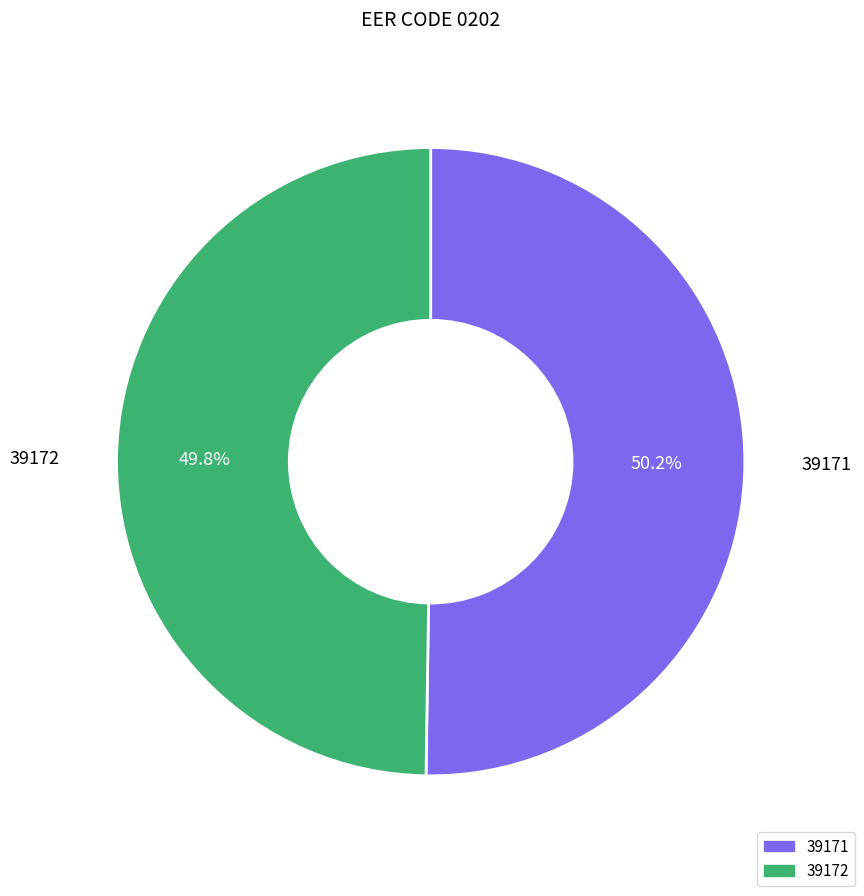

What is the ratio of the value at 39172 to the value at 39171?

1.0